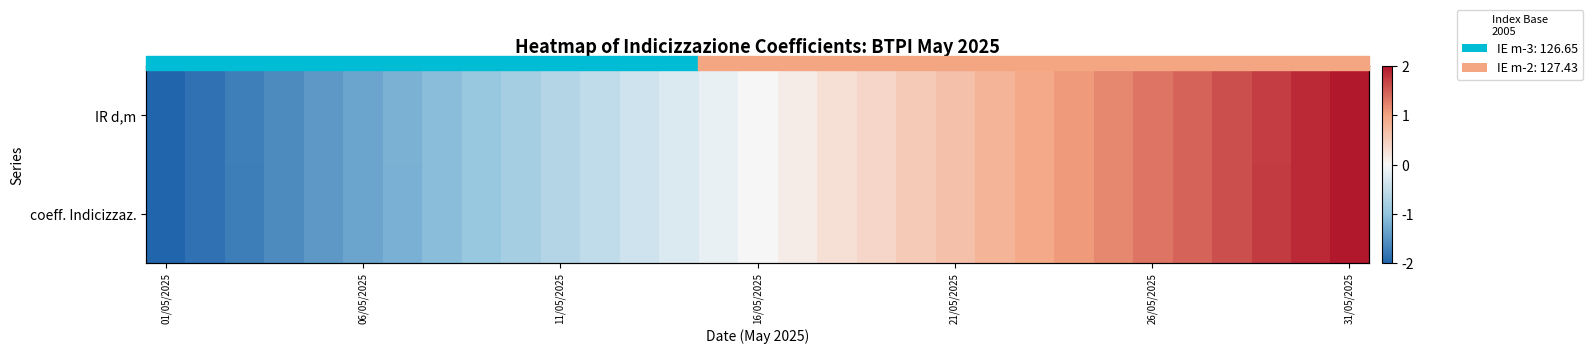

The value of coeff. Indicizzaz. at 21/05/2025 is 0.7. True or false?

True